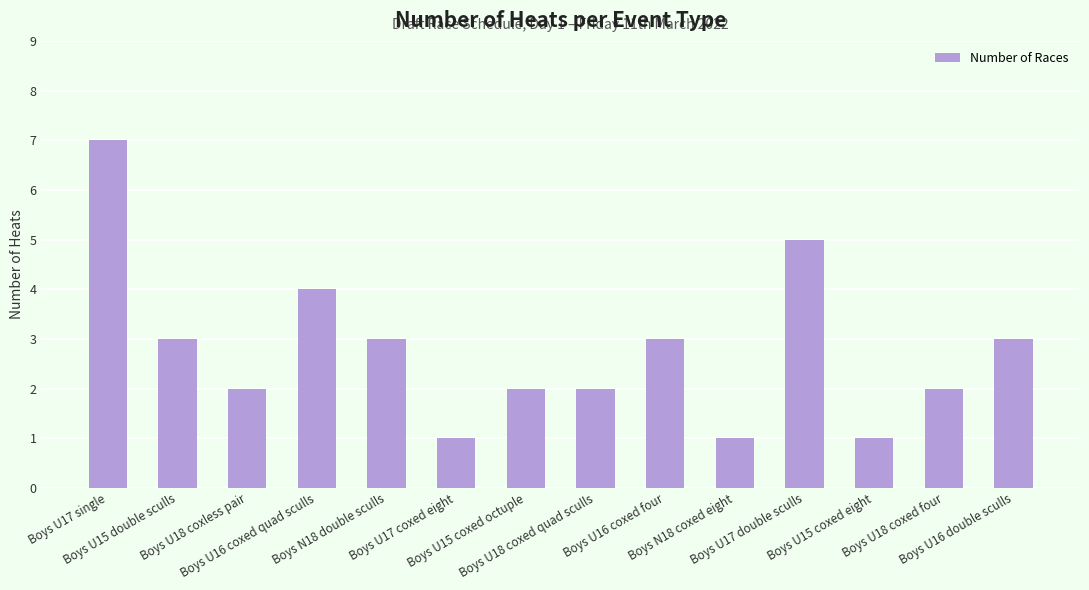

True or false: the data shows 3 at Boys U16 double sculls.

True